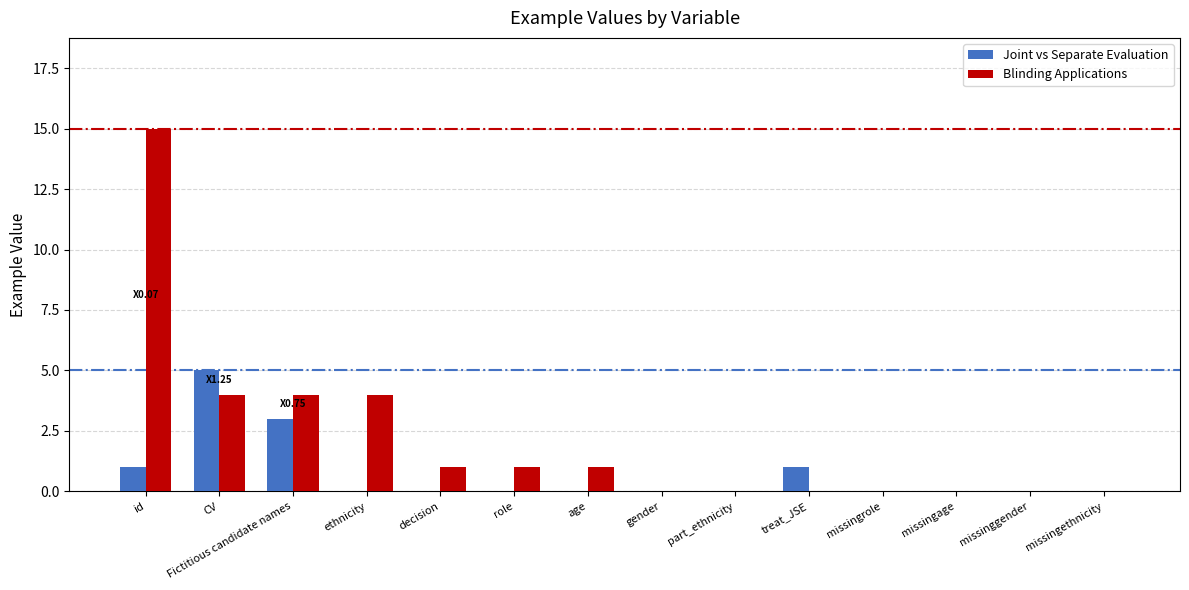

Which category has the highest value in the Joint vs Separate Evaluation series?

CV